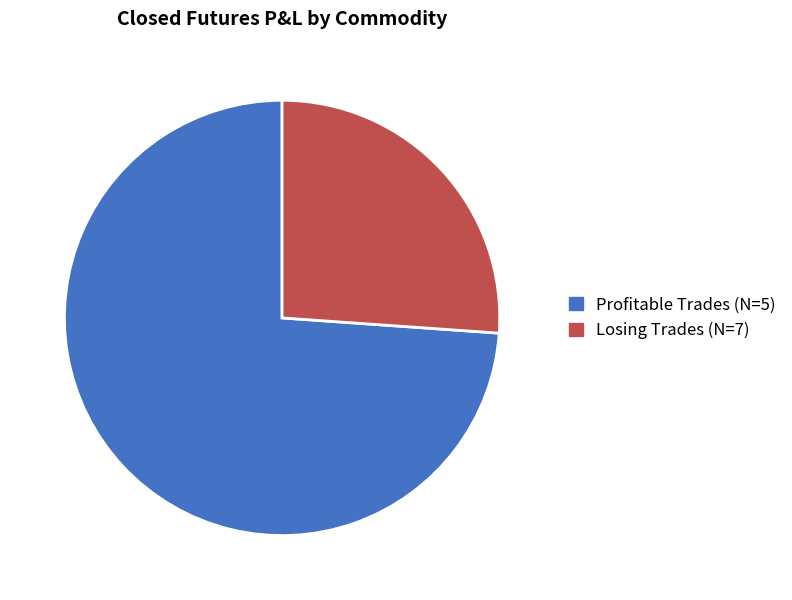

Is the sum of Losing Trades (N=7) and Profitable Trades (N=5) greater than half?

Yes